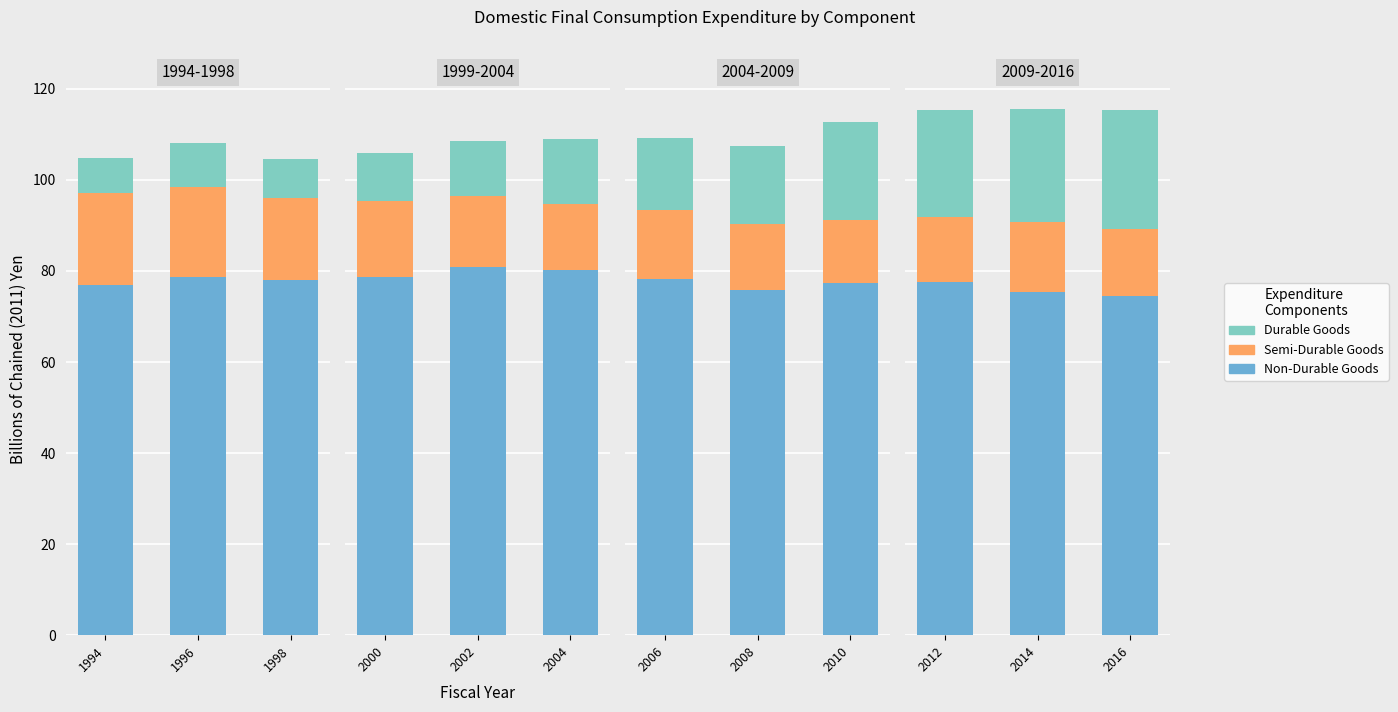

Are the bars horizontal?

No